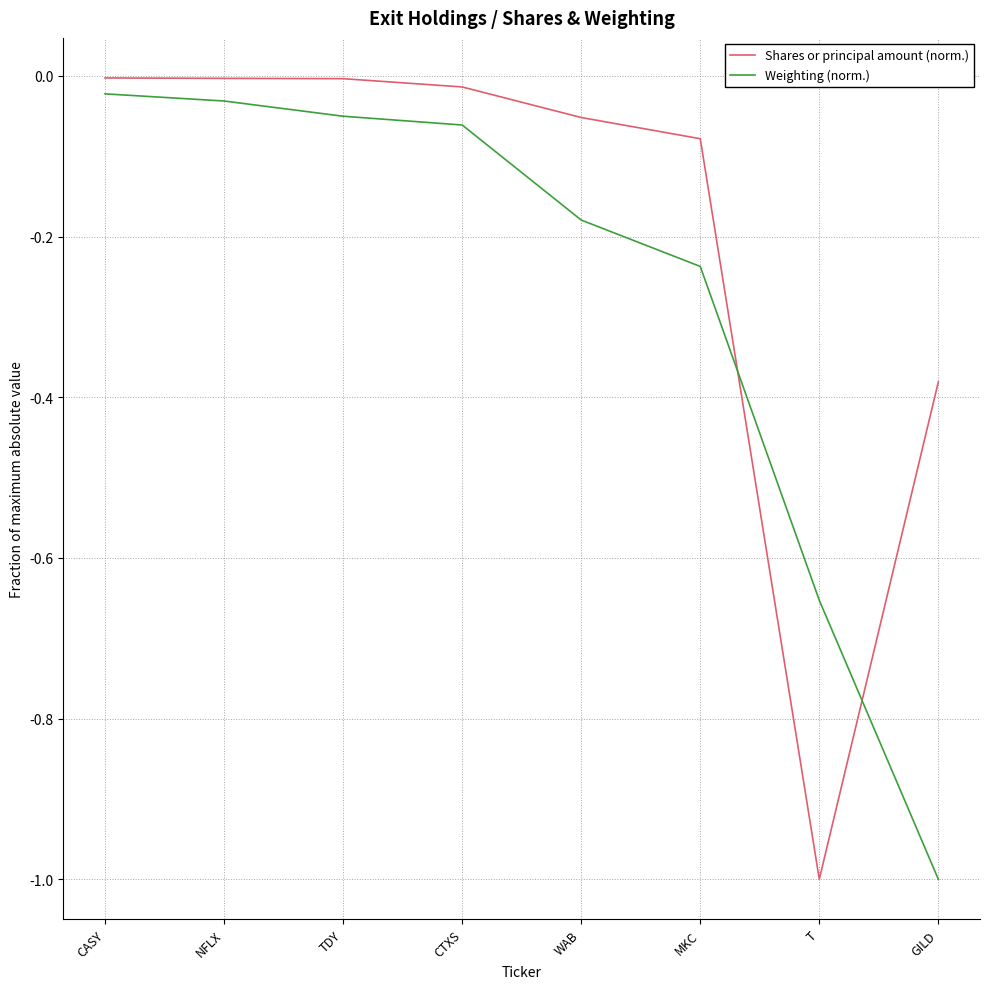

True or false: Weighting (norm.) has more than 0 interior local peaks.

False